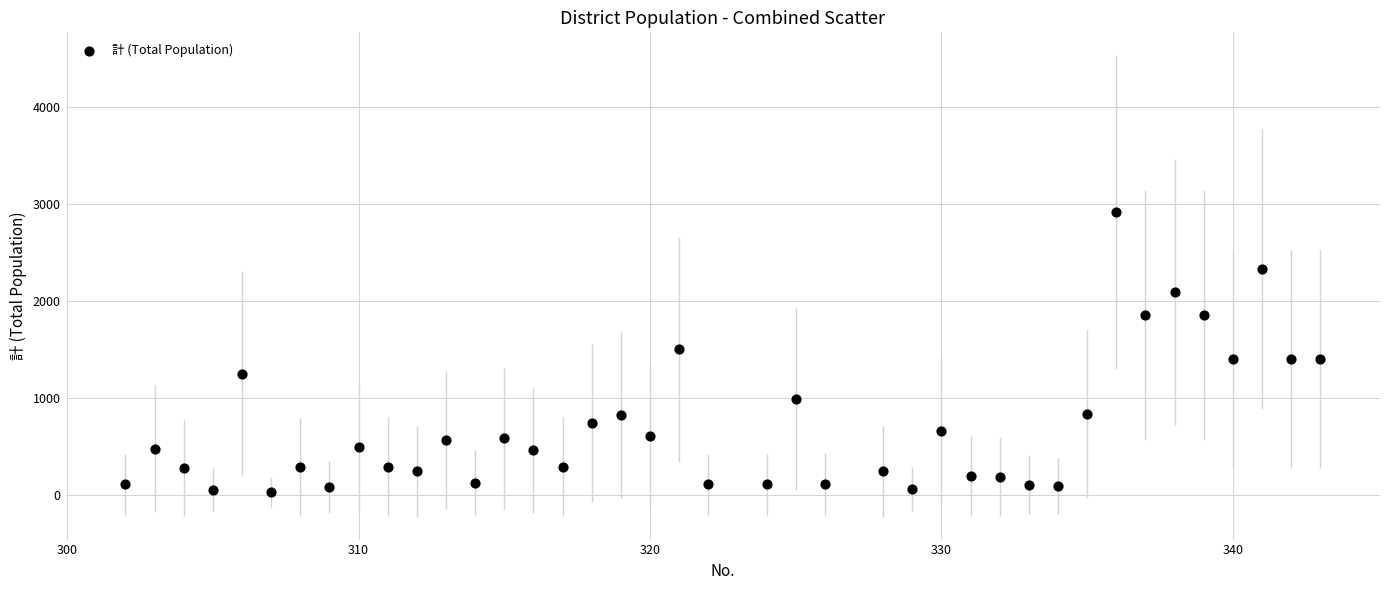

What is the range of Y values (max minus min)?

2885